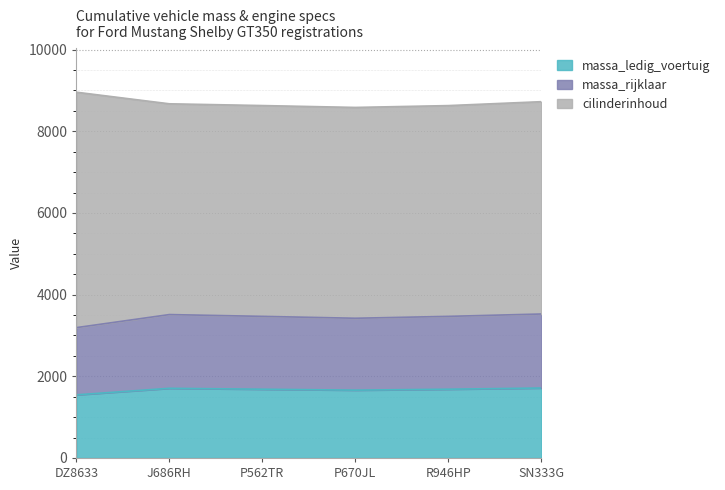

True or false: massa_ledig_voertuig and massa_rijklaar cross at least once.

False